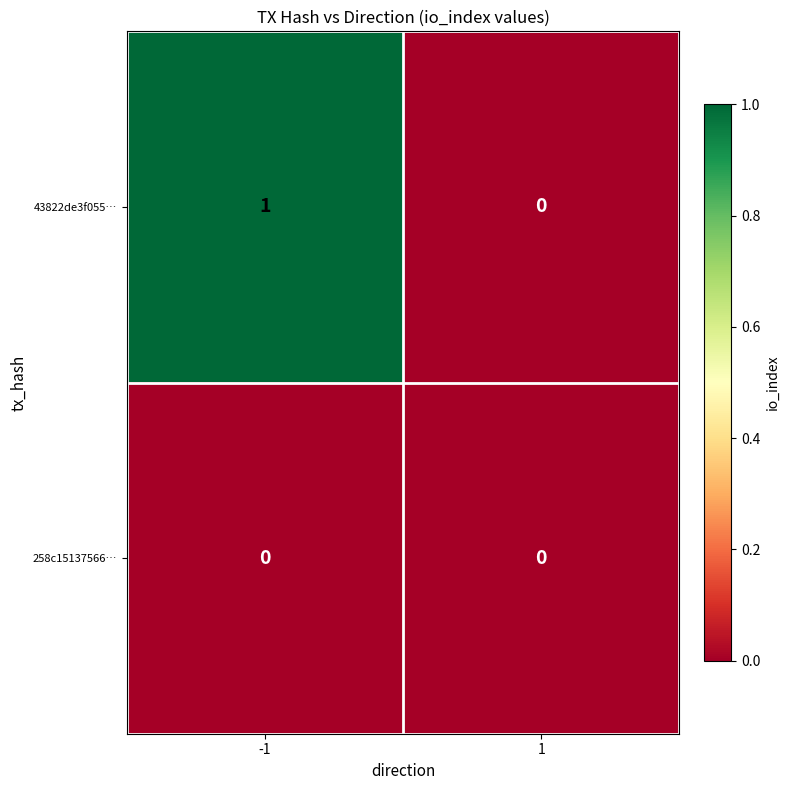

Which series has the largest total across all categories?

43822de3f055…